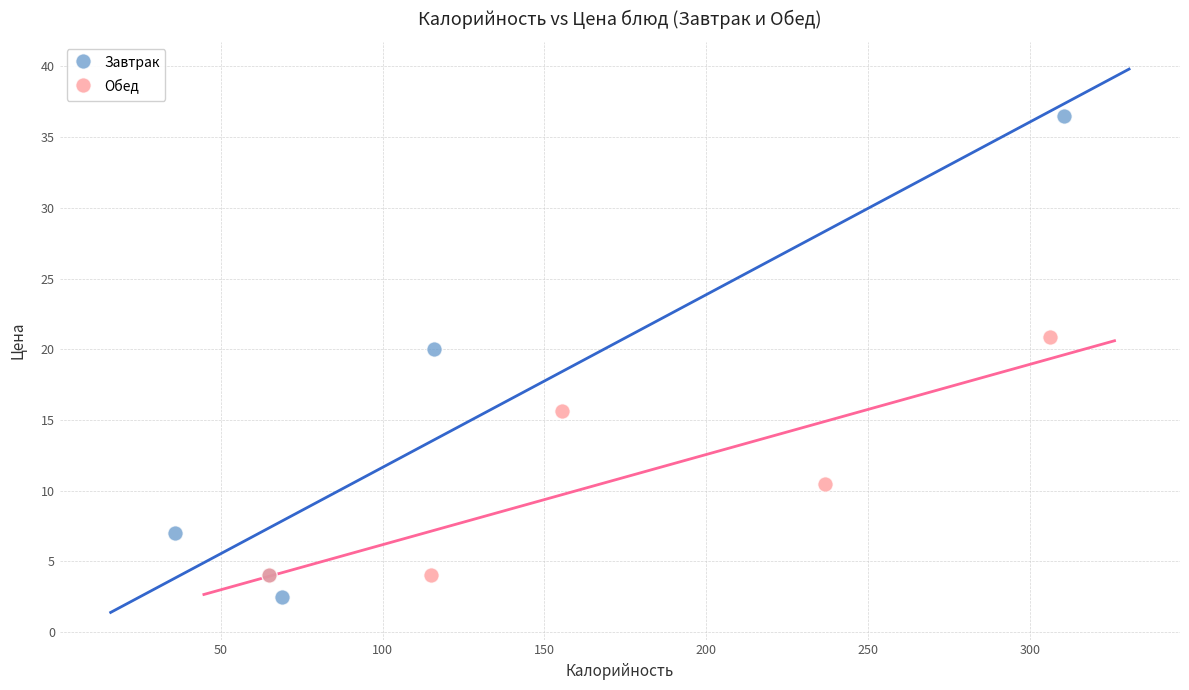

Which series reaches the maximum Y coordinate?

Завтрак